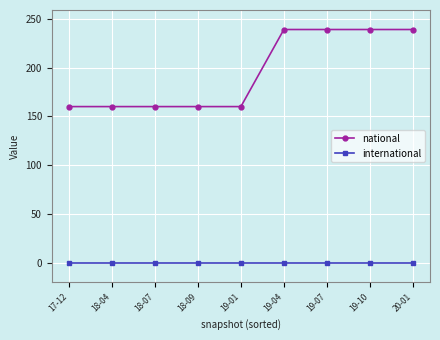

How many lines are shown in the chart?

2